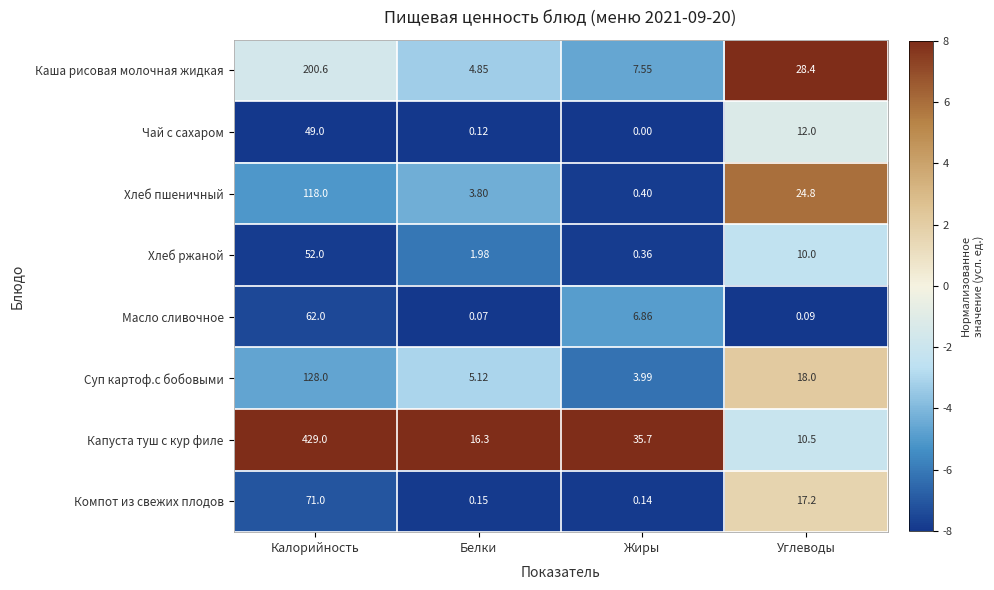

Which series has the largest total across all categories?

Капуста туш с кур филе